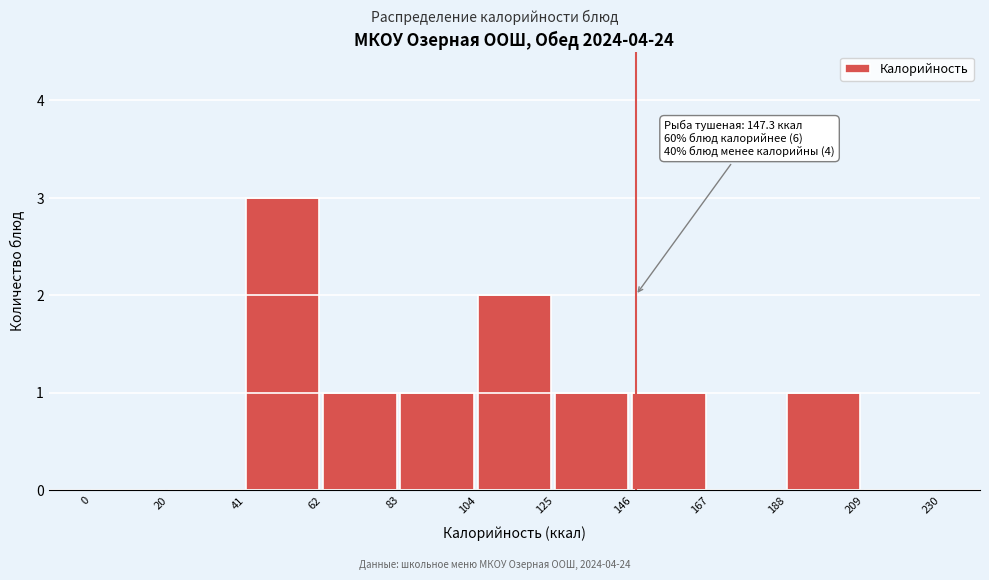

Which range on the x-axis has the tallest bar?

41 to 62